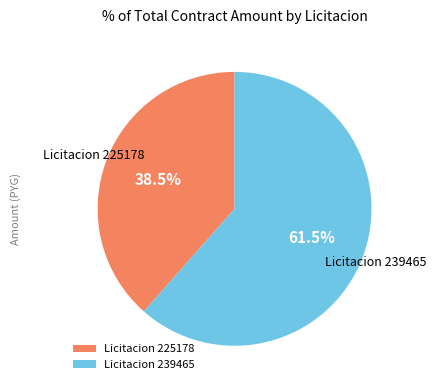

Which category has the biggest portion of the pie?

Licitacion 239465